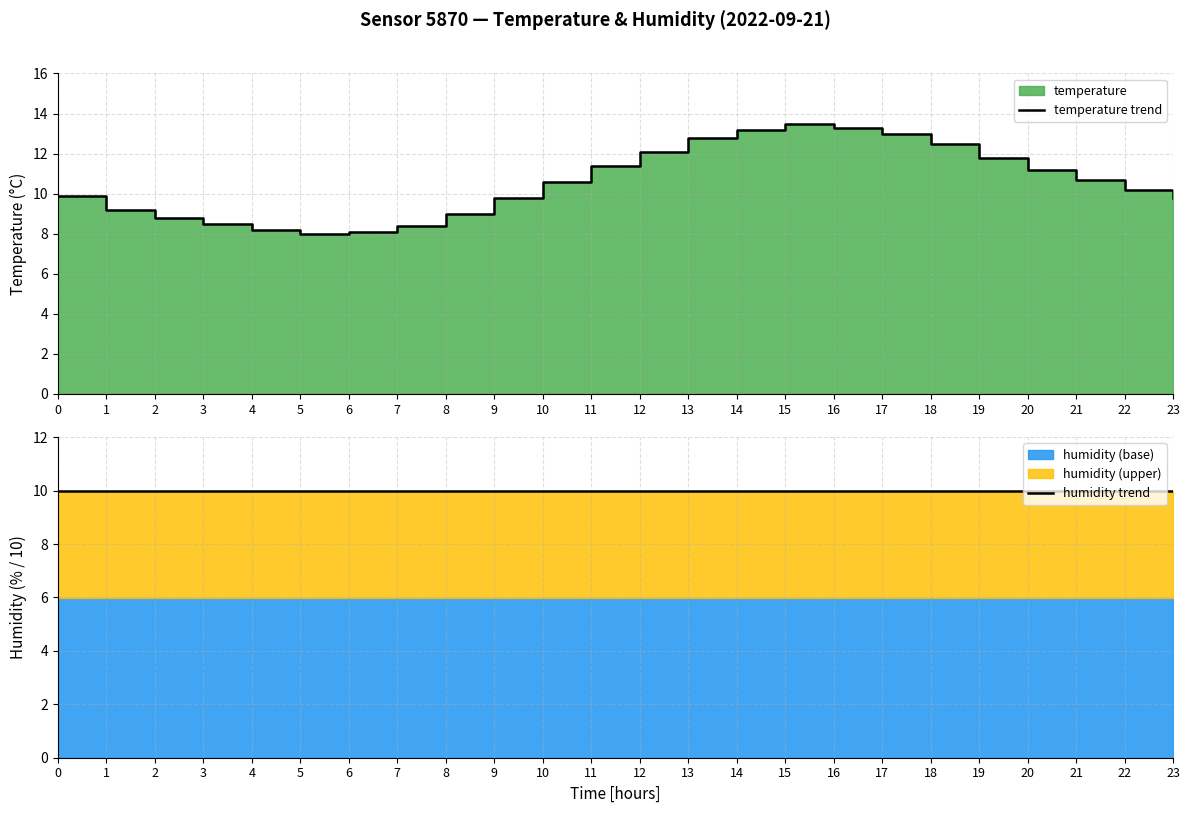

Between which two adjacent categories do humidity trend and temperature trend first intersect?

9 and 10